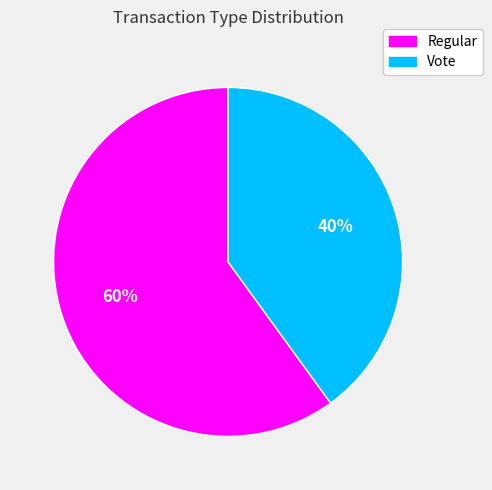

Which slice is the largest?

Regular